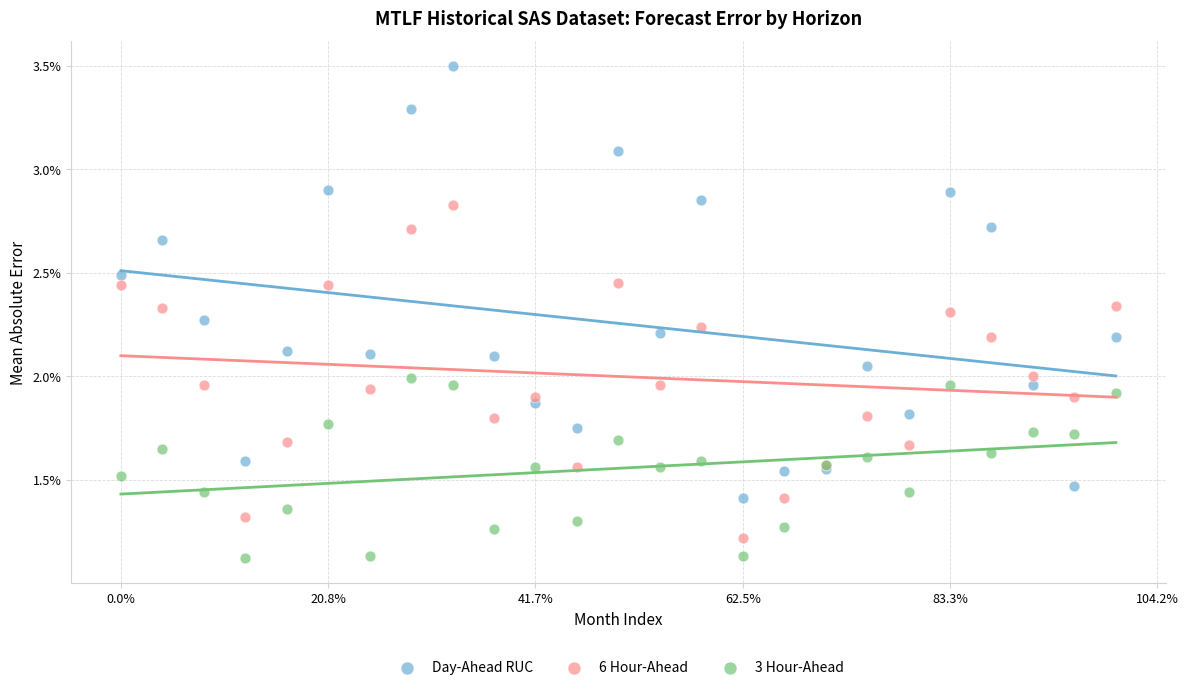

What are all the series names shown in the legend?

Day-Ahead RUC, 6 Hour-Ahead, 3 Hour-Ahead